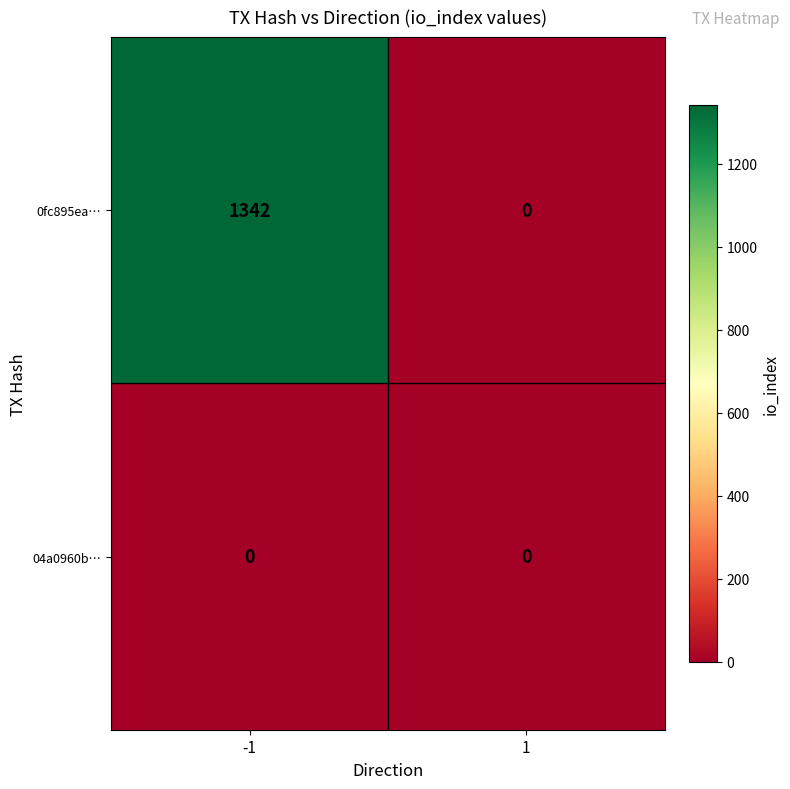

Is the value of 0fc895ea… at -1 greater than the value of 04a0960b… at 1?

Yes